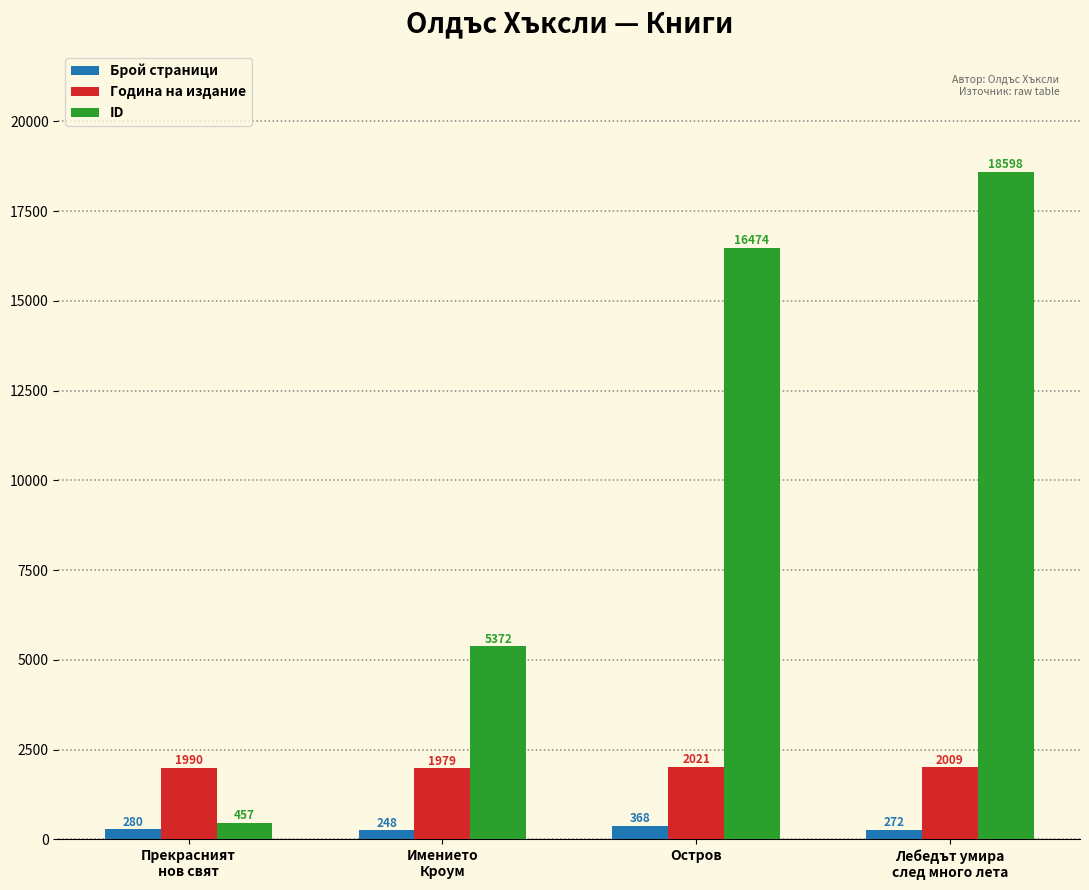

Rank the series by their maximum value, from lowest to highest.

Брой страници, Година на издание, ID